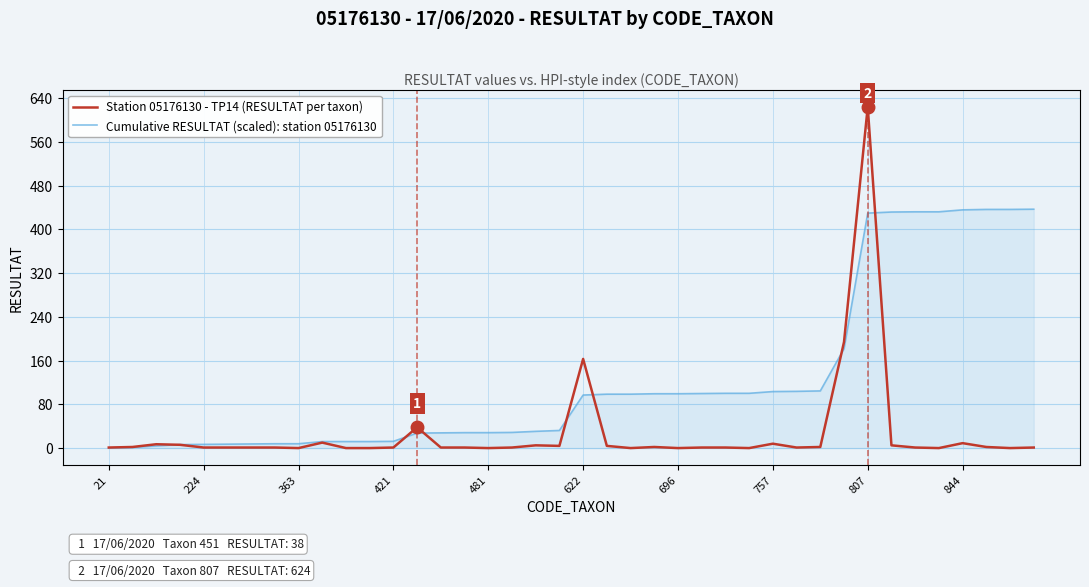

List the series in order of their peak value, lowest first.

Cumulative RESULTAT (scaled): station 05176130, Station 05176130 - TP14 (RESULTAT per taxon)